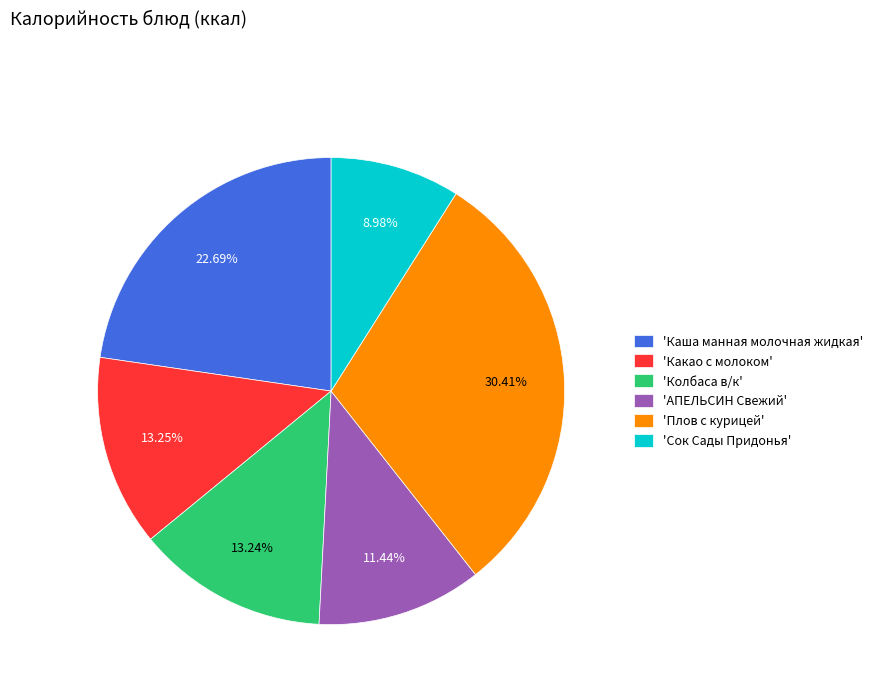

How many slices are in this pie chart?

6